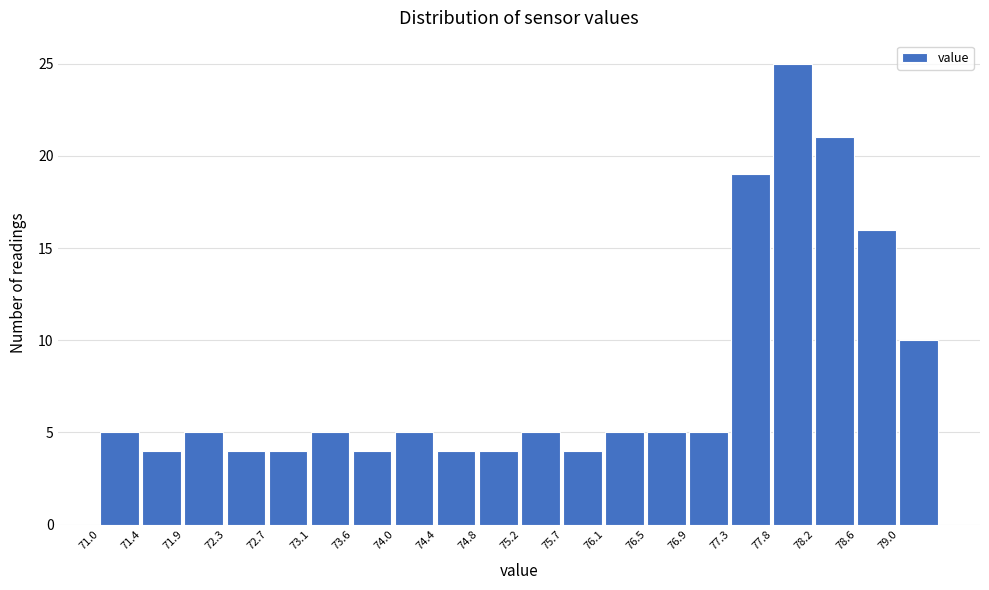

Reading left to right, list every bar in this chart as the range it spans on the x-axis followed by its height. Neither the bar edges nor the heights are printed on the chart, so give them approximately, as read against the axes.

71.00 to 71.45: 5
71.45 to 71.85: 4
71.85 to 72.30: 5
72.30 to 72.70: 4
72.70 to 73.15: 4
73.15 to 73.55: 5
73.55 to 73.95: 4
73.95 to 74.40: 5
74.40 to 74.80: 4
74.80 to 75.25: 4
75.25 to 75.65: 5
75.65 to 76.10: 4
76.10 to 76.50: 5
76.50 to 76.95: 5
76.95 to 77.35: 5
77.35 to 77.75: 19
77.75 to 78.20: 25
78.20 to 78.60: 21
78.60 to 79.05: 16
79.05 to 79.45: 10